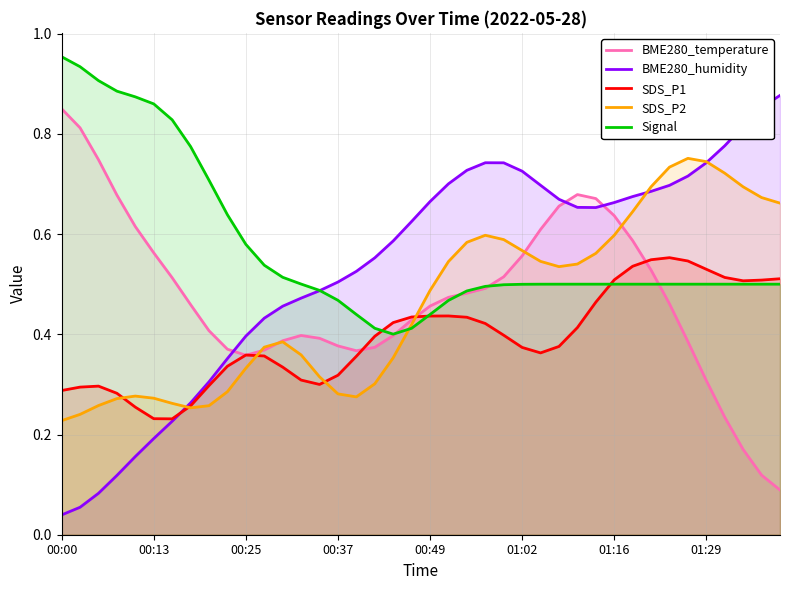

Between 27 and 18, which is larger?

27